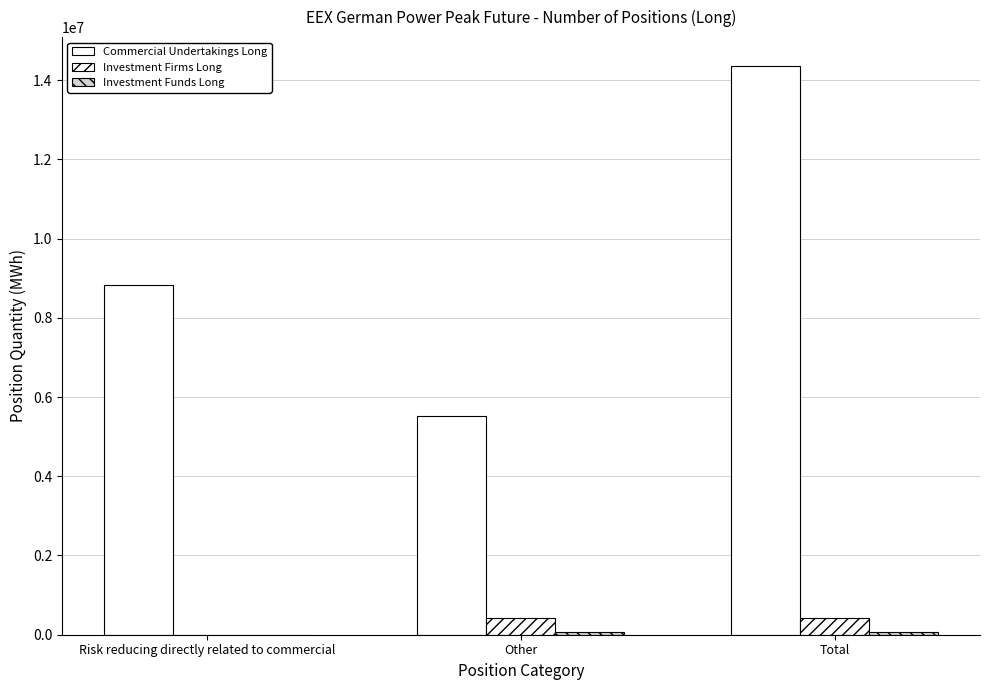

Are the bars horizontal?

No